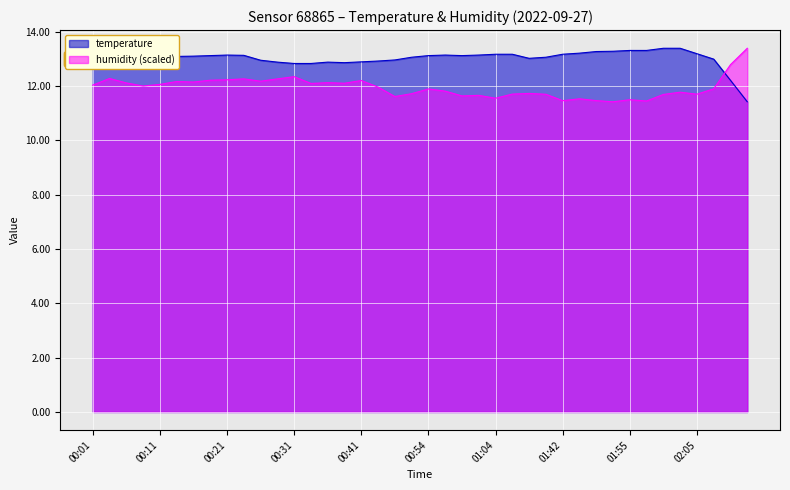

Which series has the largest total across all categories?

temperature